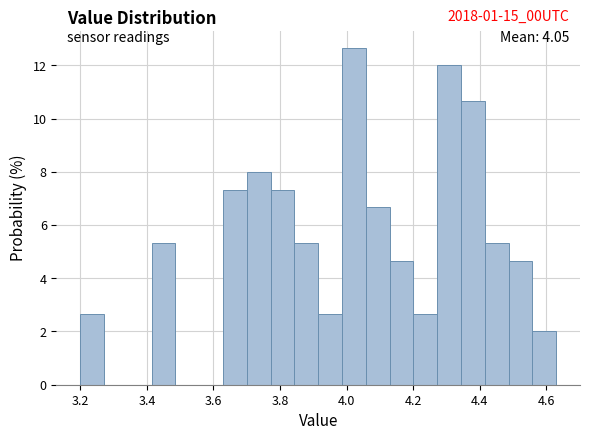

Around what value on the x-axis is the tallest bar? Give the approximate position of its centre, as read against the axis.

4.02